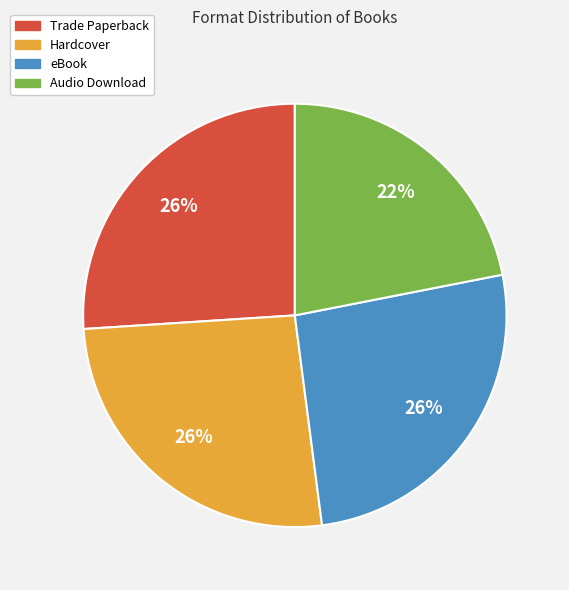

To the nearest percent, what portion does Audio Download represent?

22%